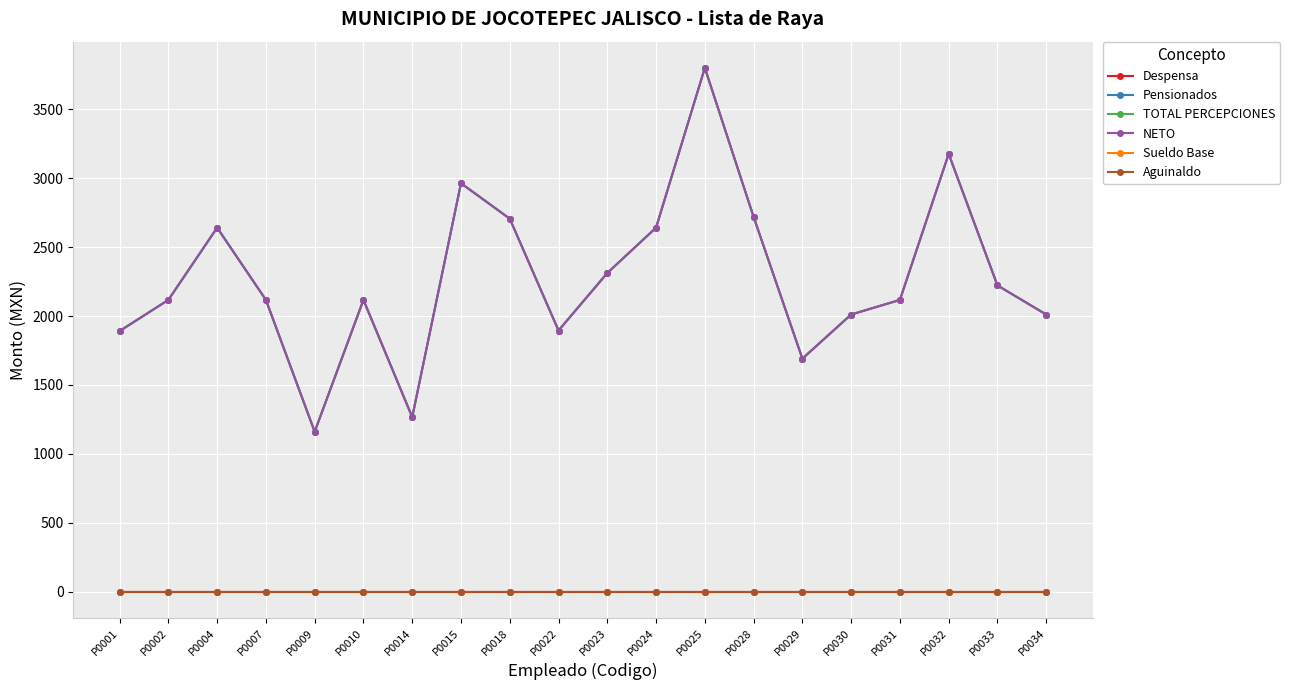

What is the value of the TOTAL PERCEPCIONES point at the 17th from the left?

2117